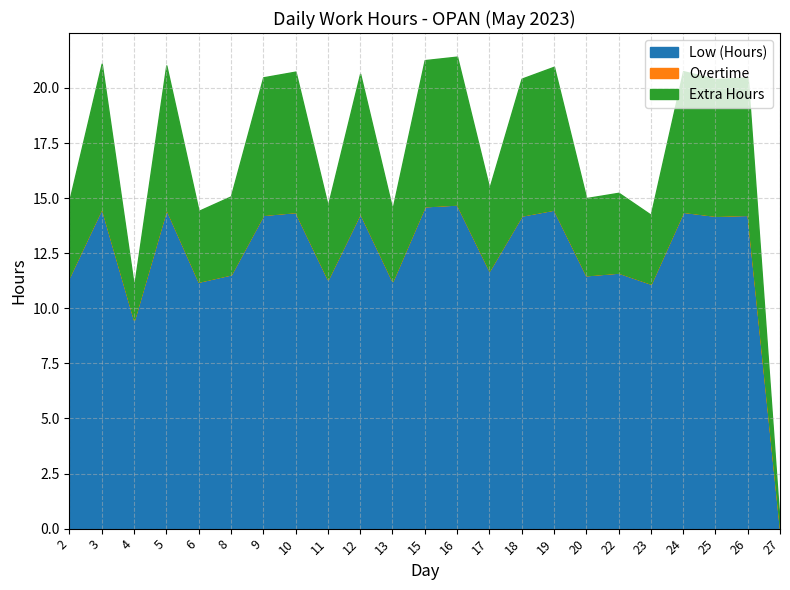

True or false: Extra Hours and Overtime cross at least once.

False